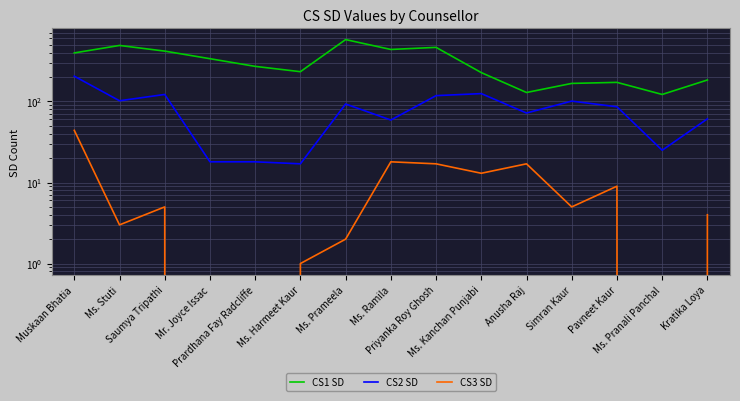

True or false: CS3 SD and CS2 SD intersect in this chart.

False